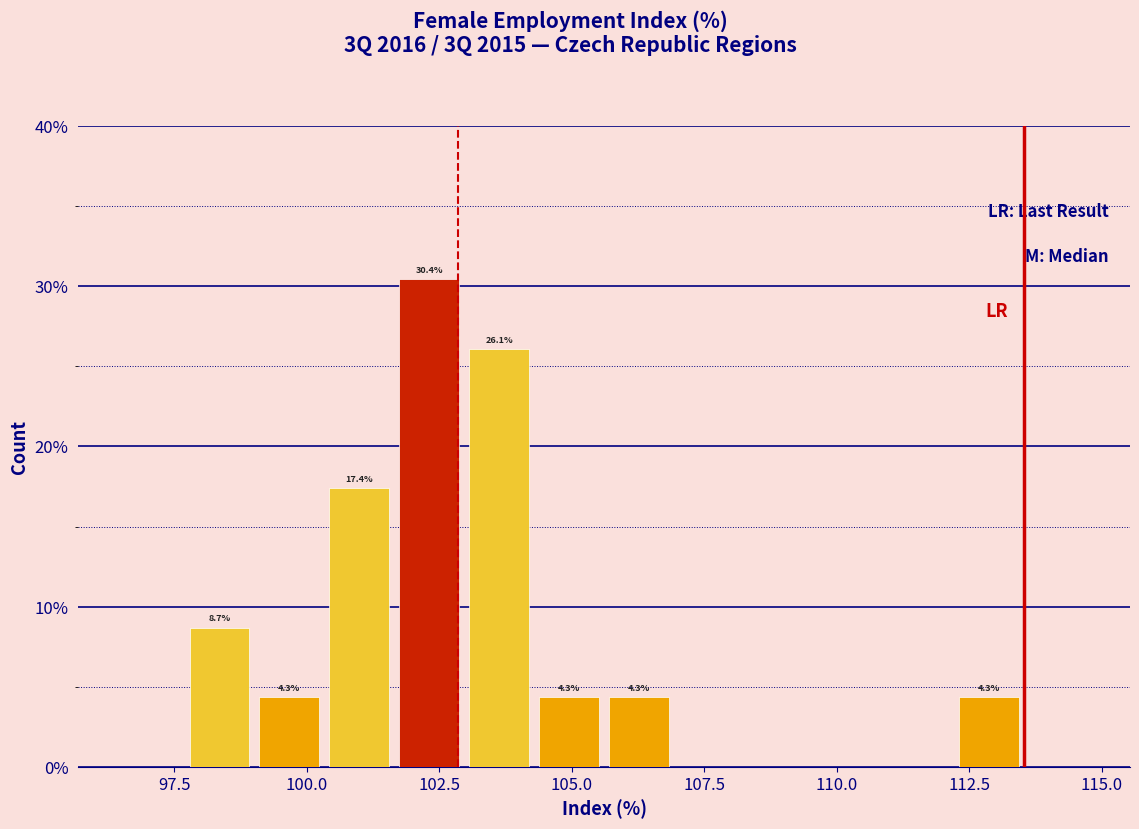

Around what value on the x-axis is the tallest bar? Give the approximate position of its centre, as read against the axis.

102.5